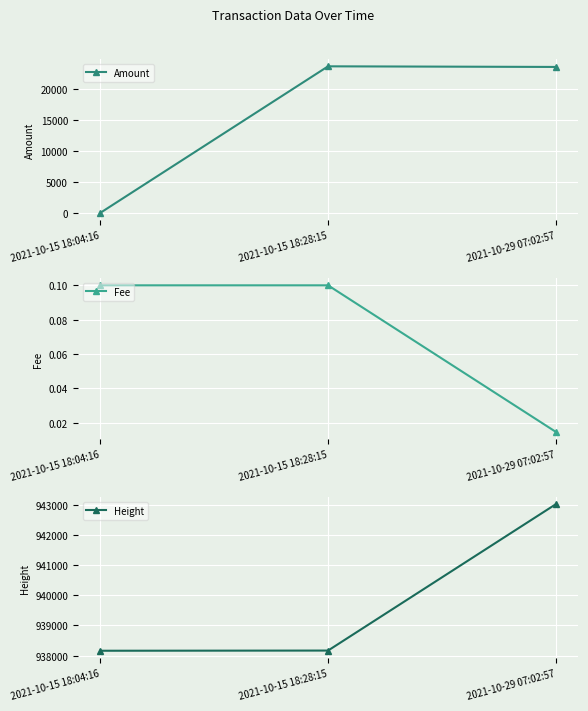

Between 2021-10-15 18:04:16 and 2021-10-29 07:02:57, which is larger?

2021-10-29 07:02:57